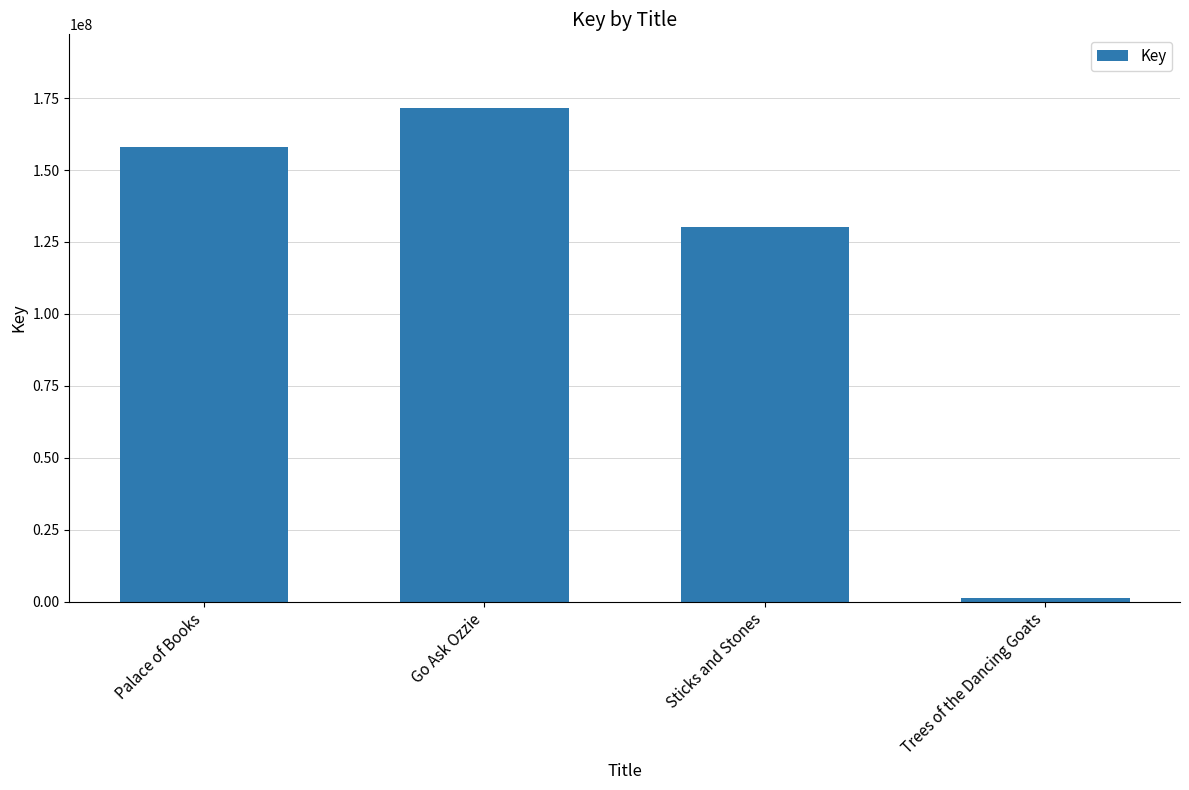

What is the greatest value displayed?

171473053